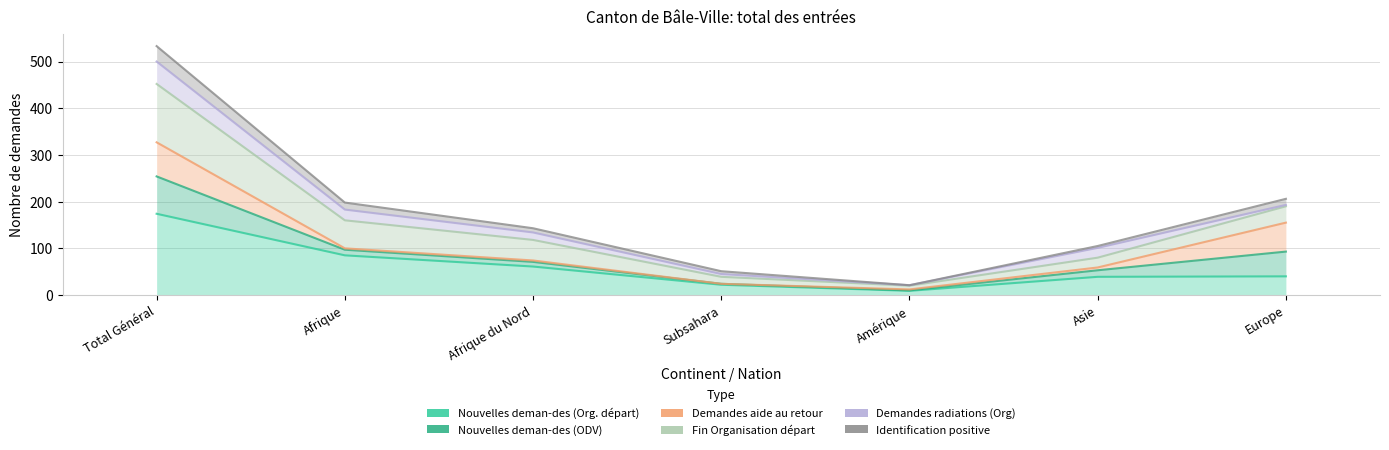

Rank the categories by Nouvelles deman-des (Org. départ) value from highest to lowest.

Total Général, Afrique, Afrique du Nord, Europe, Asie, Subsahara, Amérique